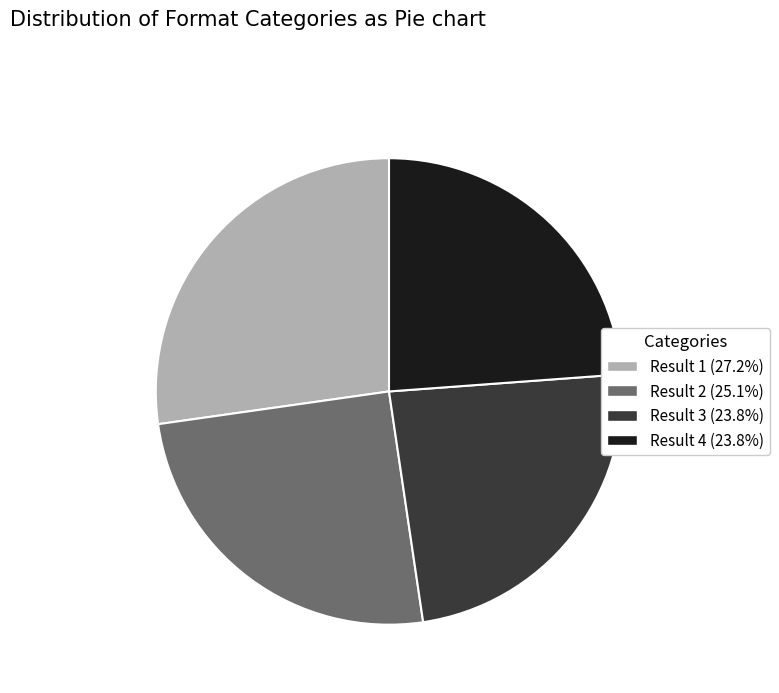

Is Result 2 (25.1%) the majority of the pie?

No